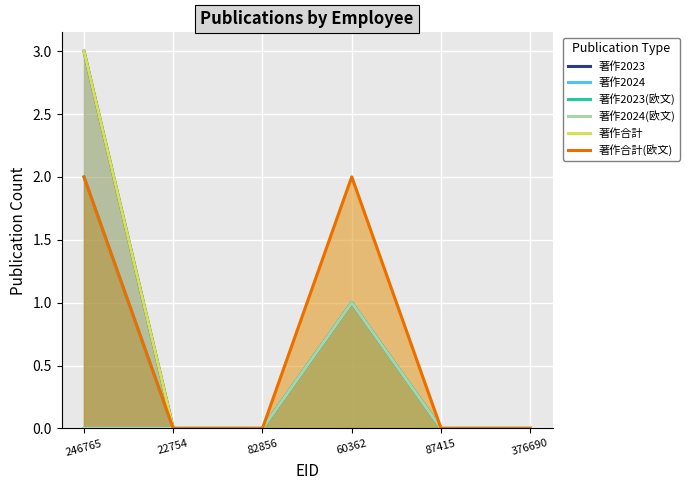

What is the greatest value displayed?

3